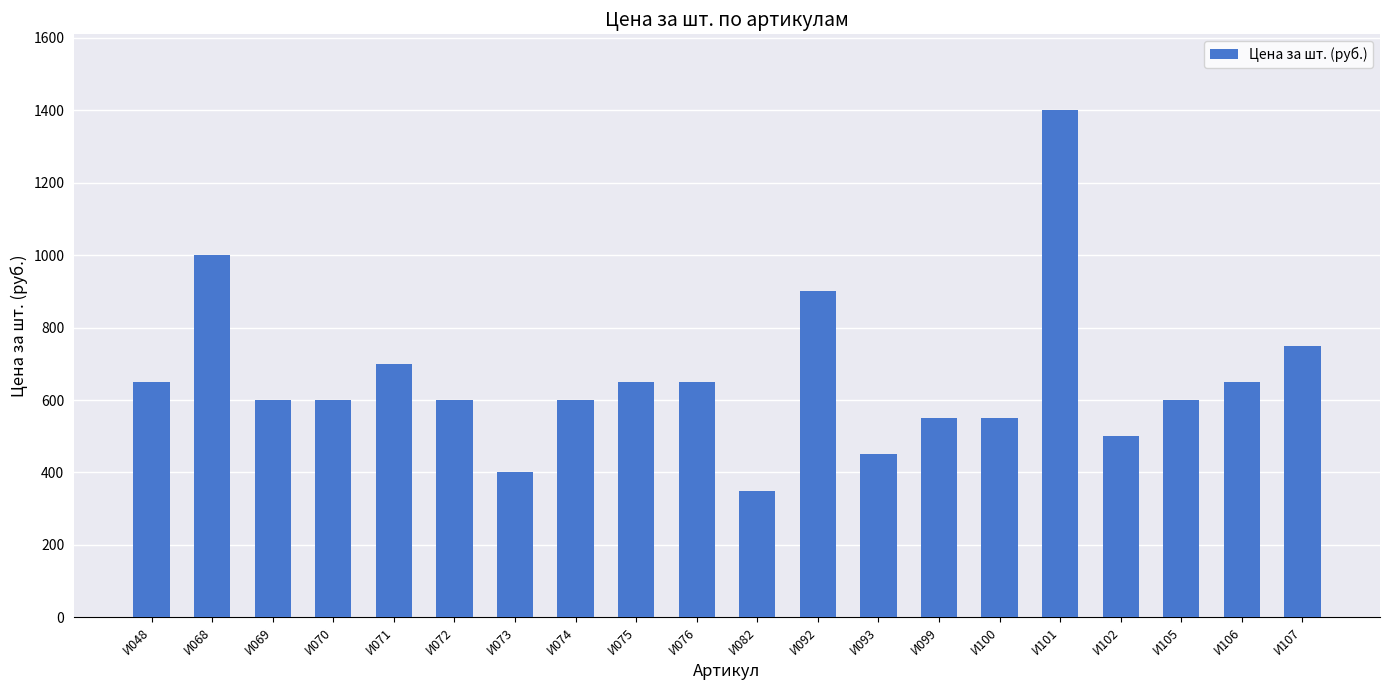

How many data points are less than 600?

6